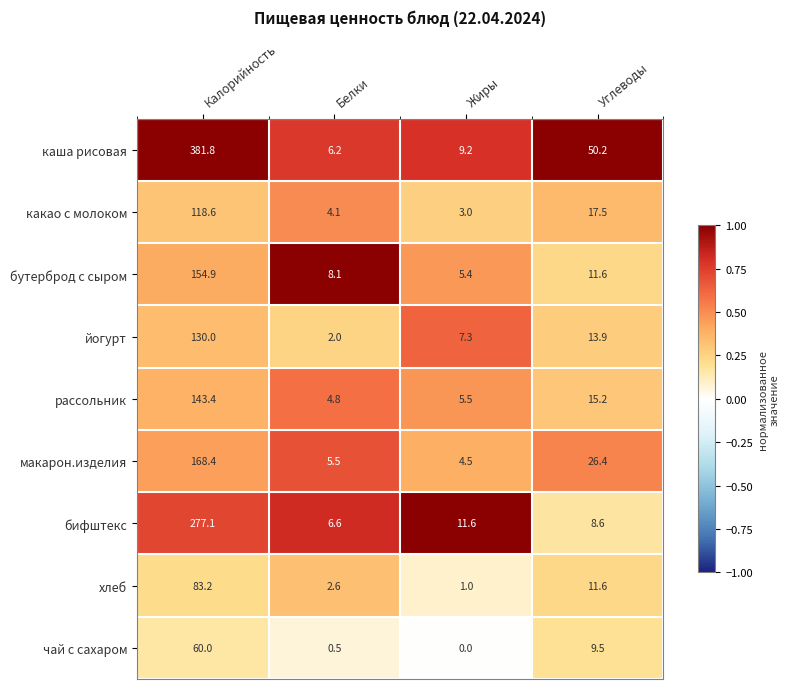

Is the value of чай с сахаром at Калорийность greater than the value of какао с молоком at Калорийность?

No